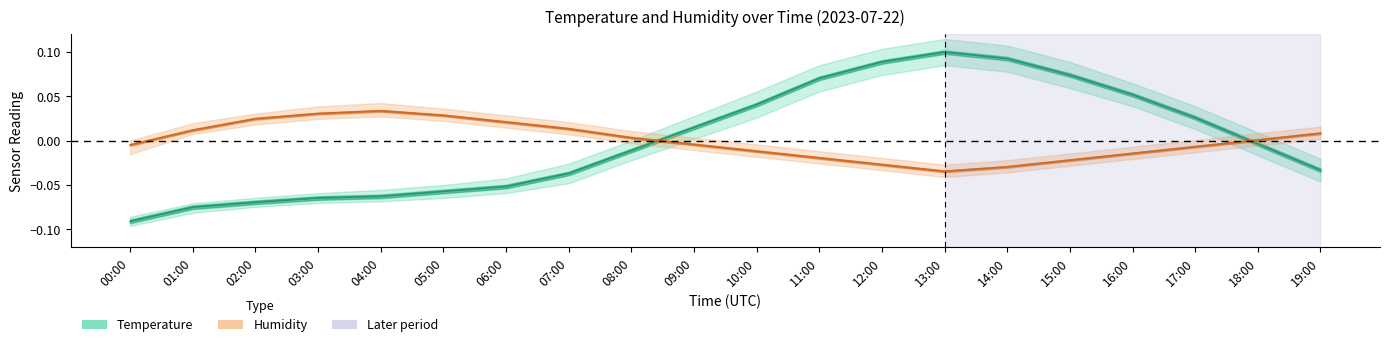

Which series has the largest total across all categories?

Temperature